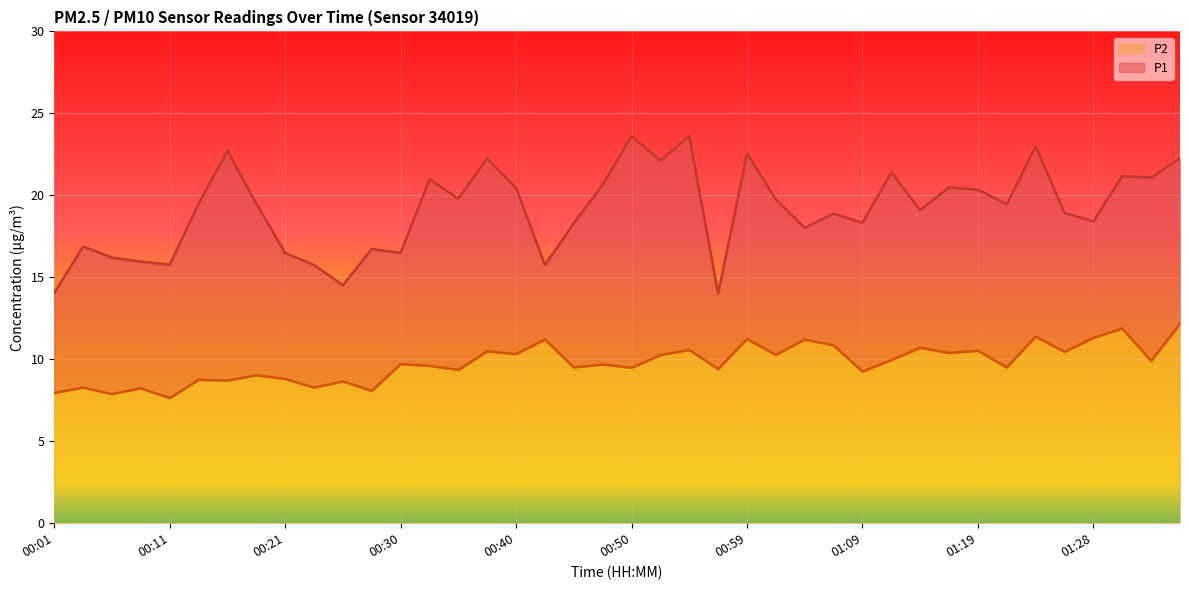

Between 00:38 and 00:45, which series saw the biggest shift?

P1